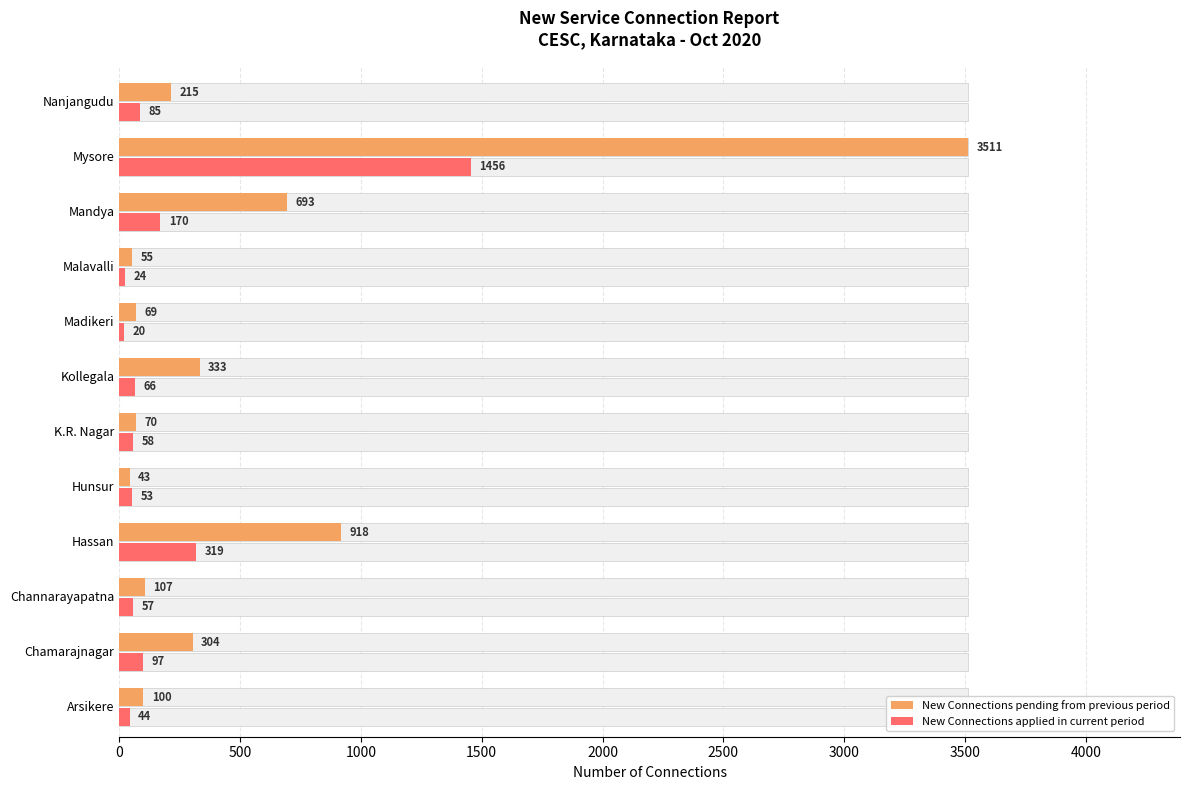

How many data points in New Connections pending from previous period are above 215?

5